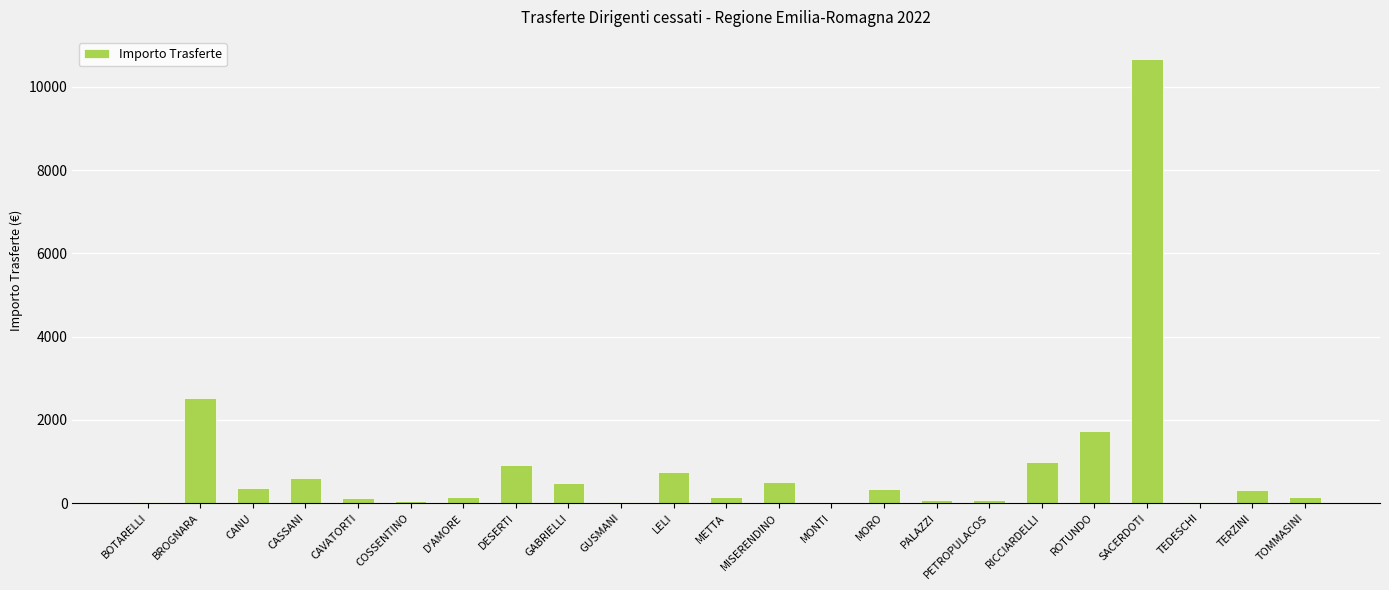

Does the chart contain stacked bars?

No